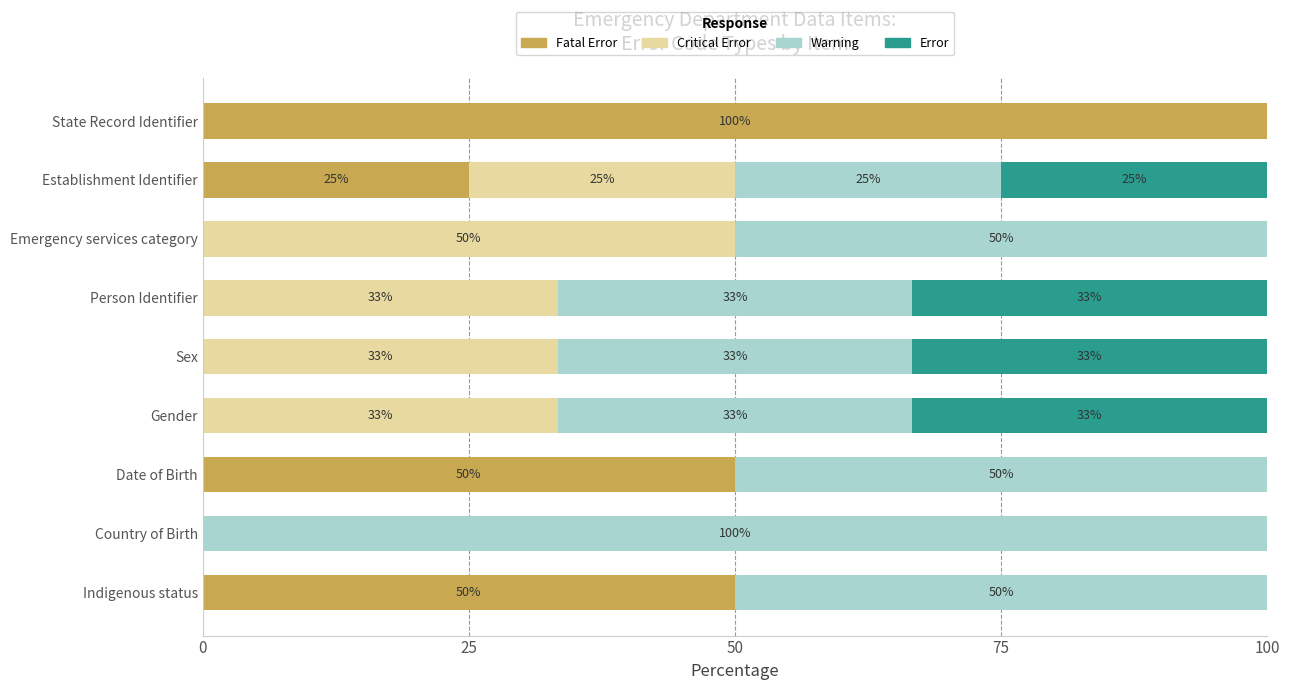

What is the total value across all series at Date of Birth?

100.0